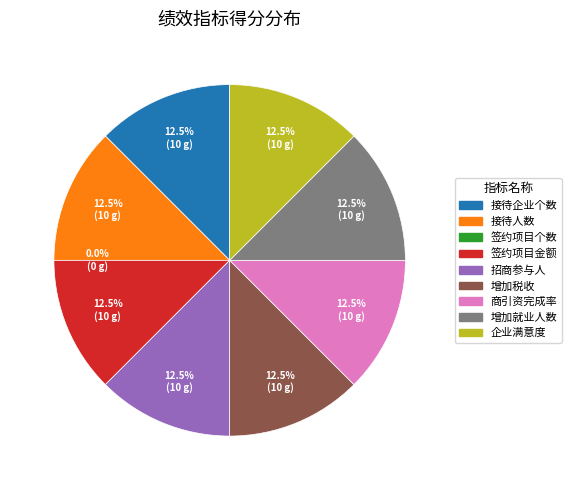

How many slices are in this pie chart?

9